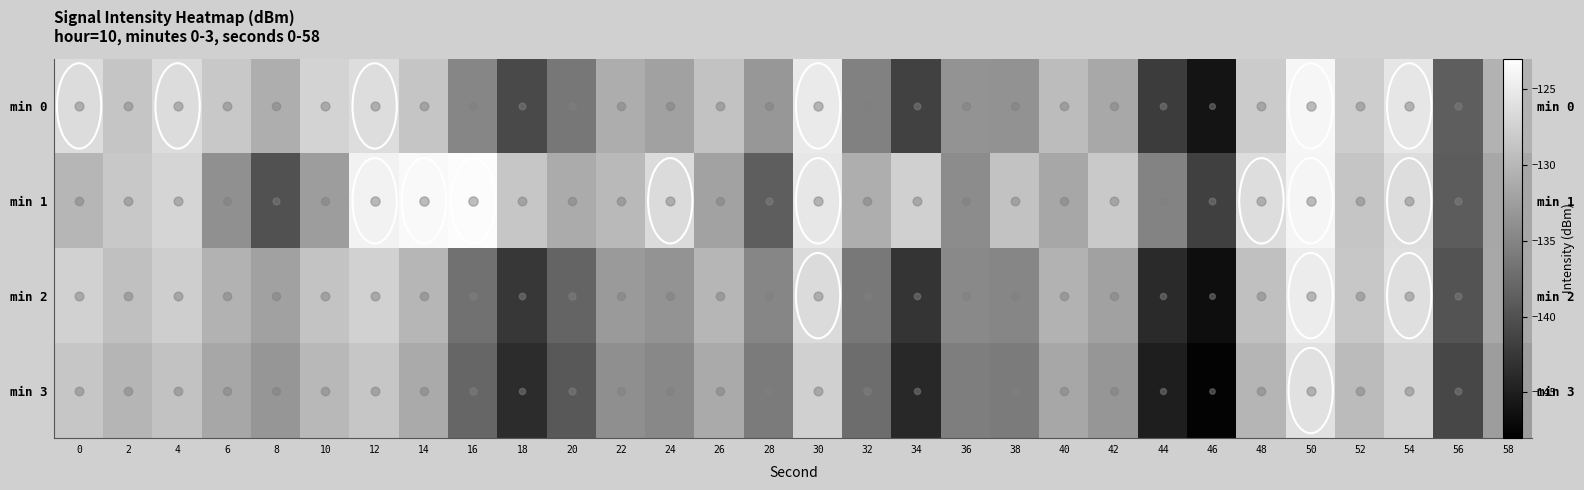

Which label corresponds to the largest value in the chart?

16